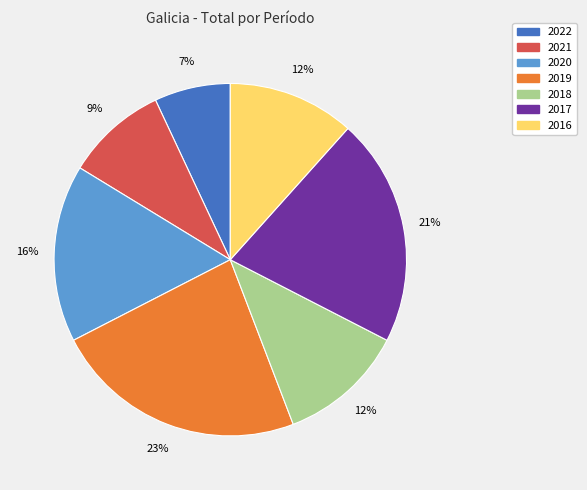

Is there any slice that represents more than half of the pie?

No